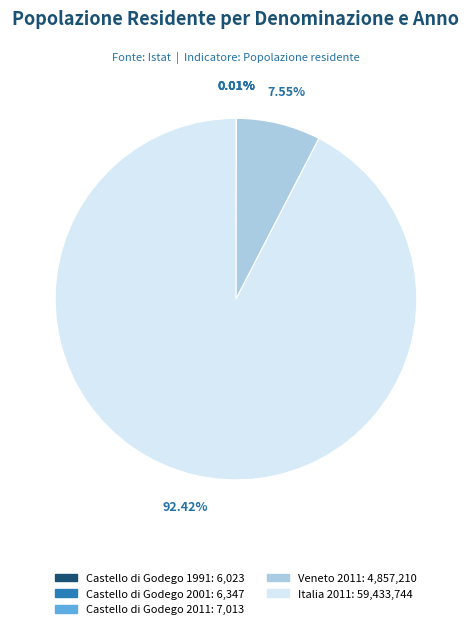

Is there any slice that represents more than half of the pie?

Yes